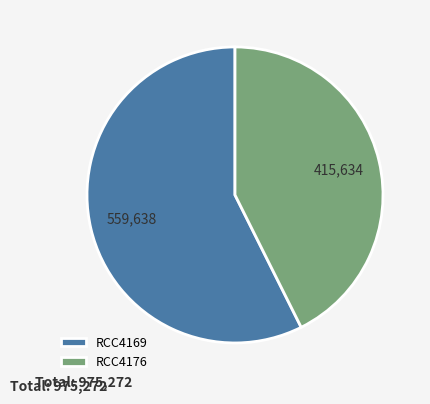

Which category accounts for the majority?

RCC4169